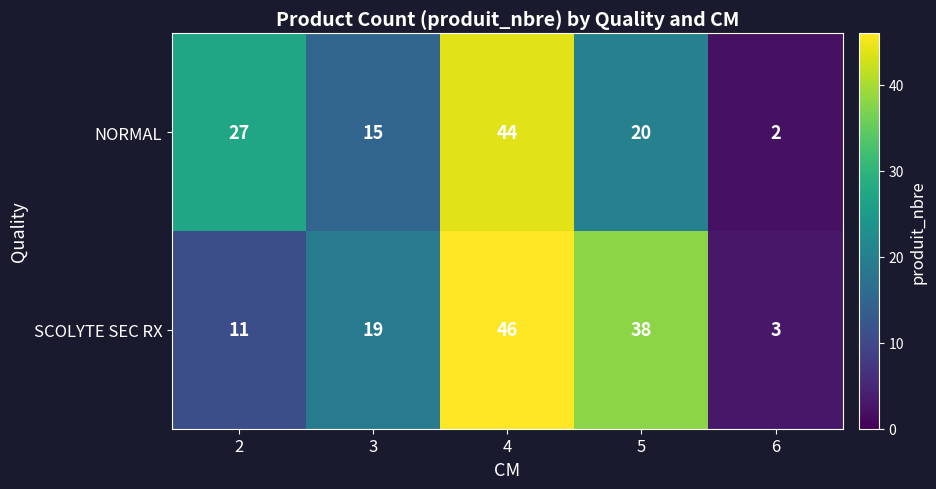

What is the maximum value for NORMAL?

44